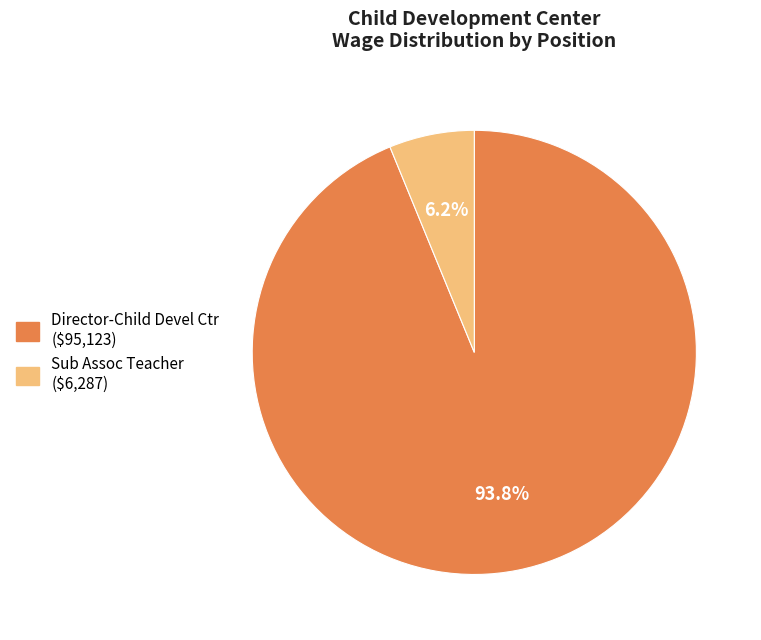

Count the number of slices in the pie.

2